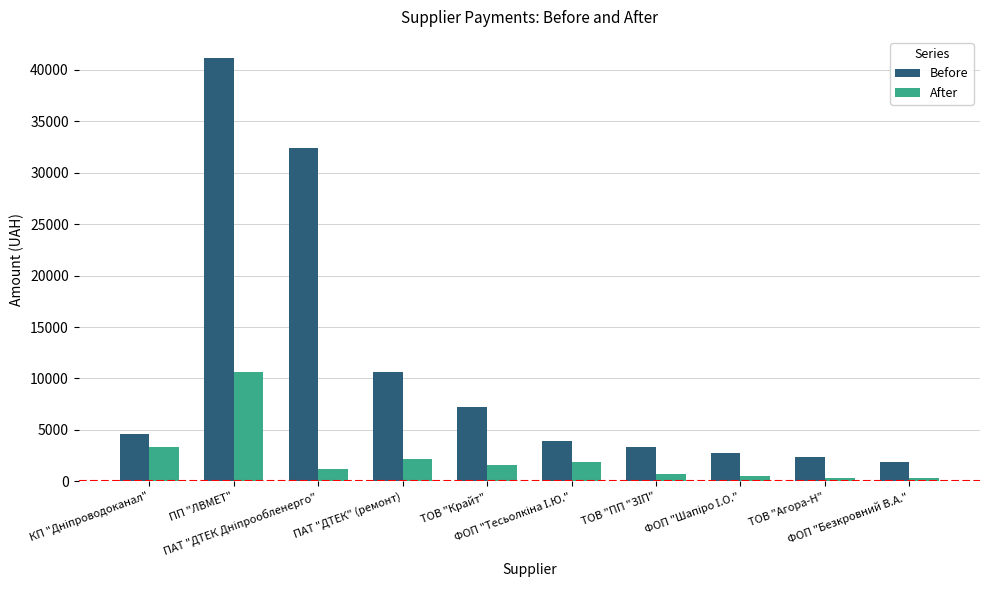

What is the sum of all After values?

22725.6